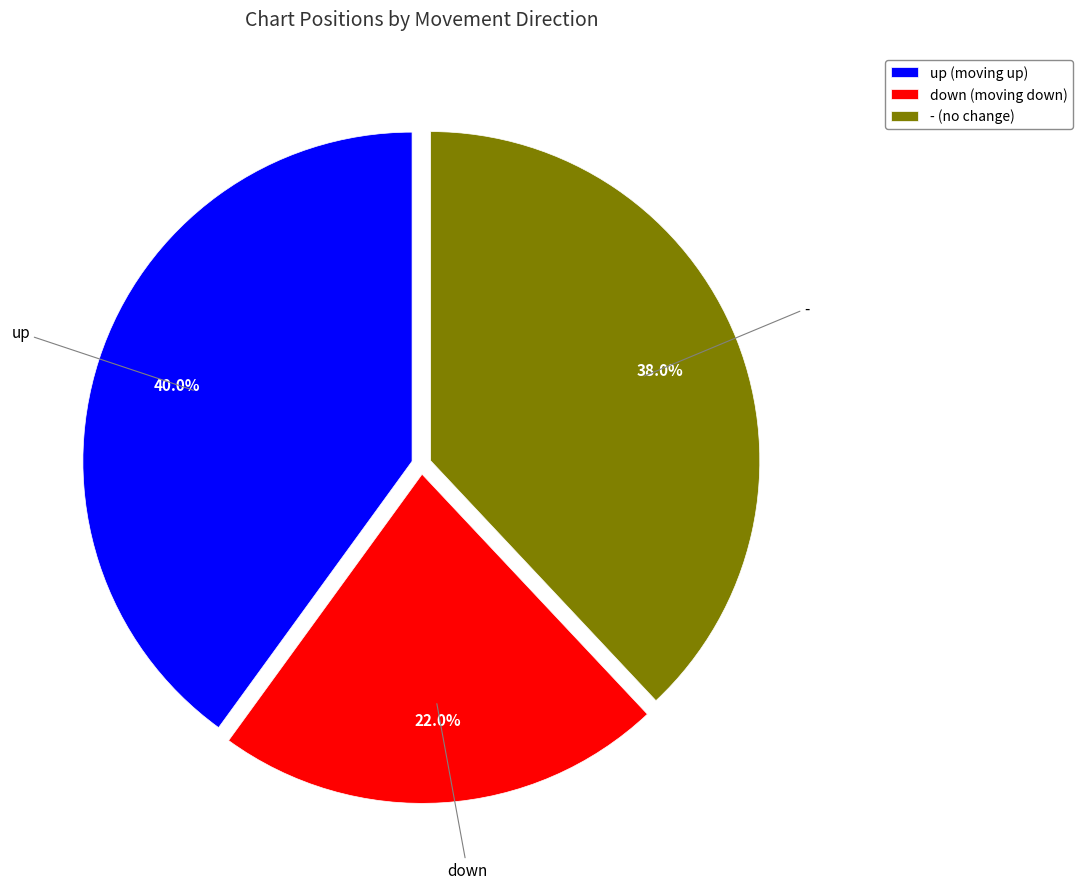

Count the number of slices in the pie.

3